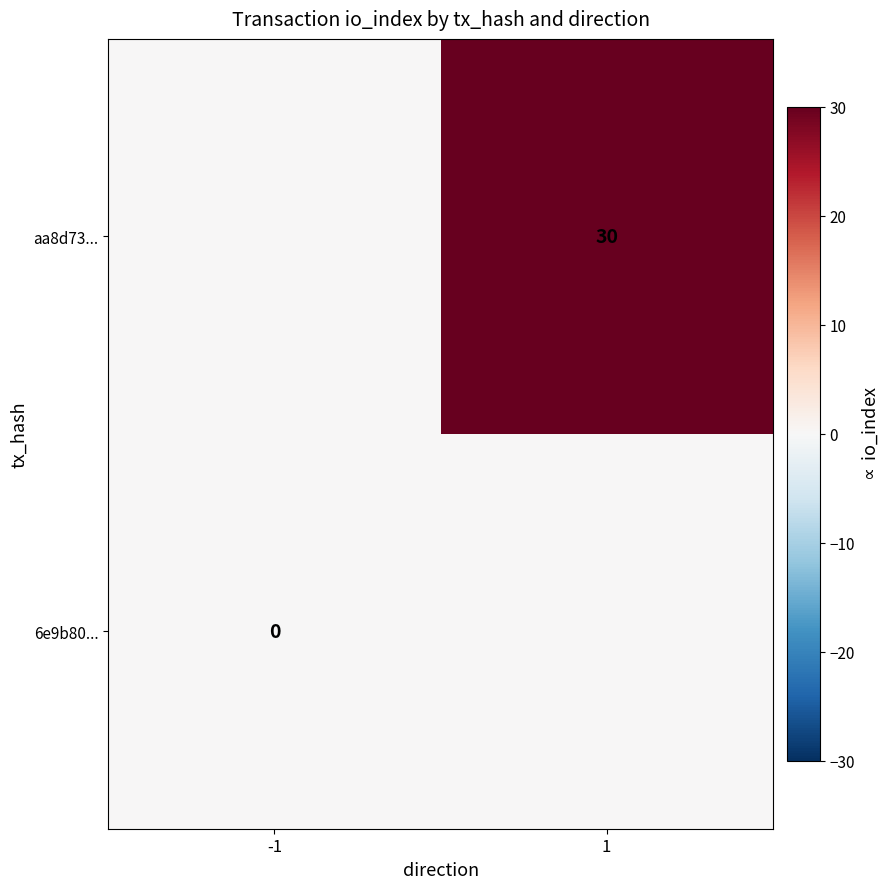

The aa8d73... series shows 9 at 1. True or false?

False